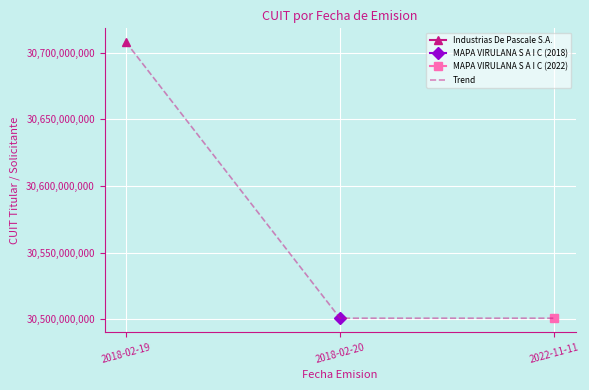

List the labels in order of value, largest first.

2018-02-19, 2018-02-20, 2022-11-11